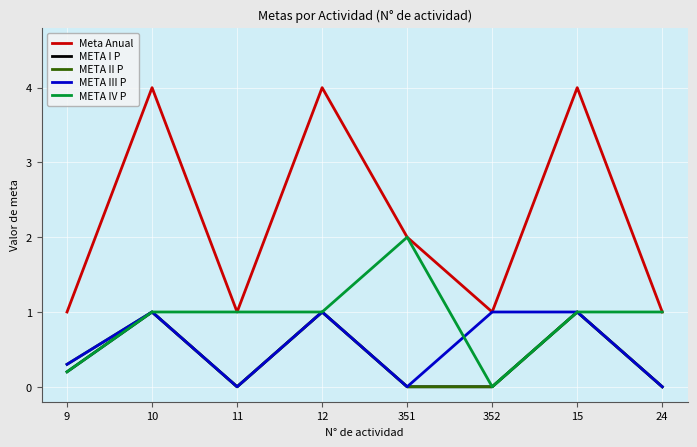

What are all the series names shown in the legend?

Meta Anual, META I P, META II P, META III P, META IV P